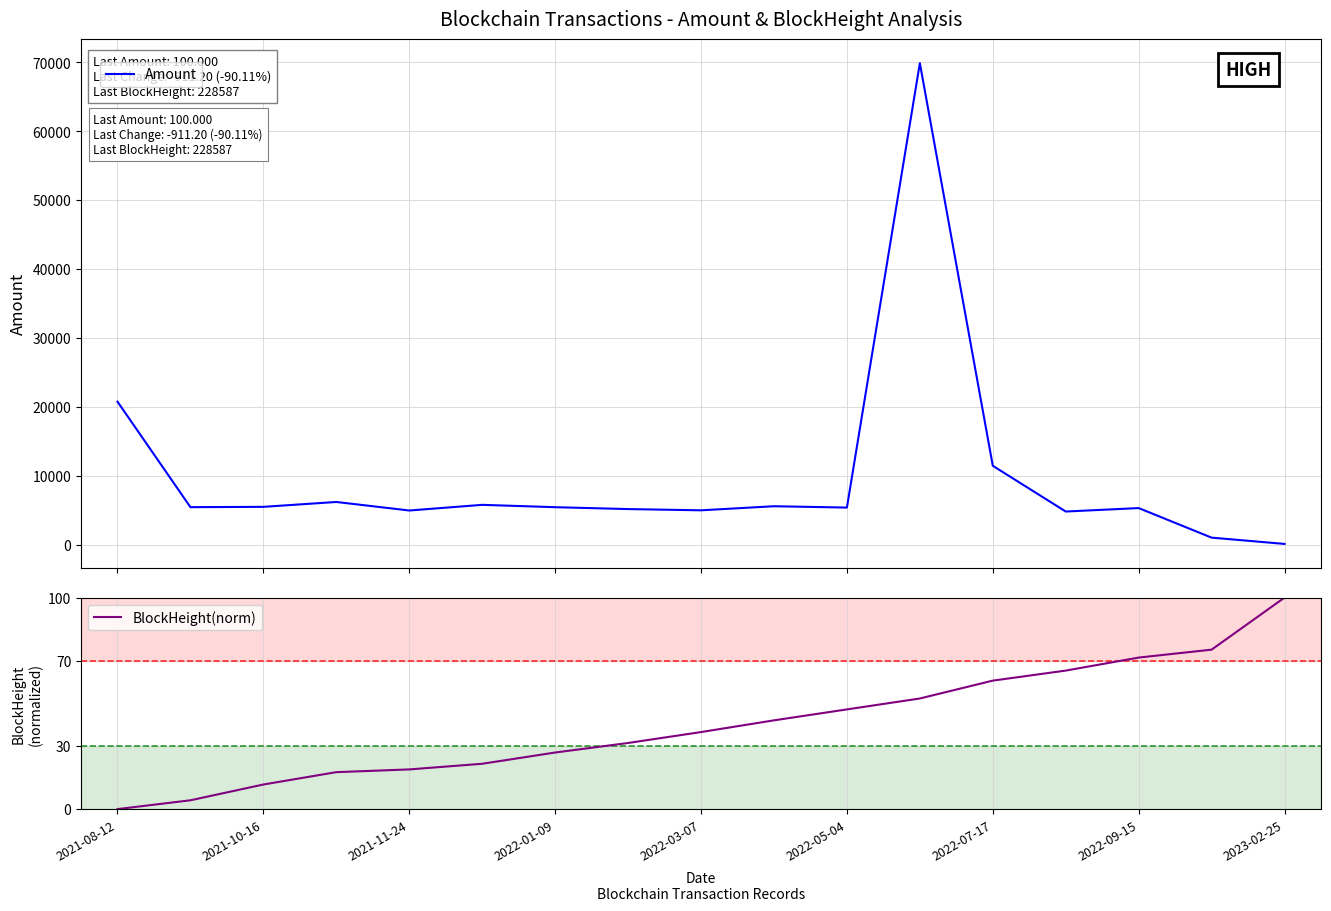

How many values in the BlockHeight(norm) series are below 36?

8